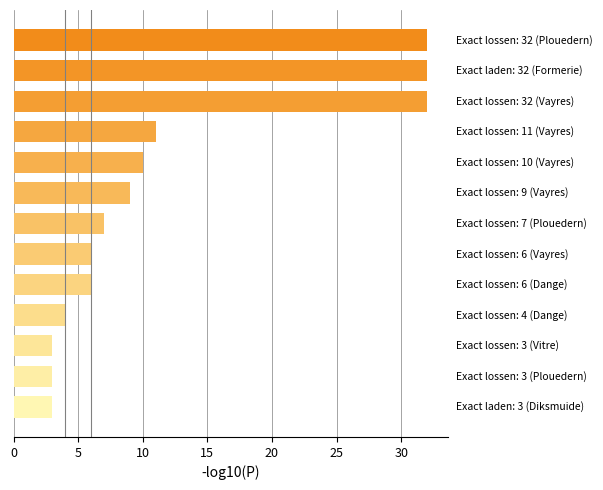

What is the difference between the maximum and minimum values?

29